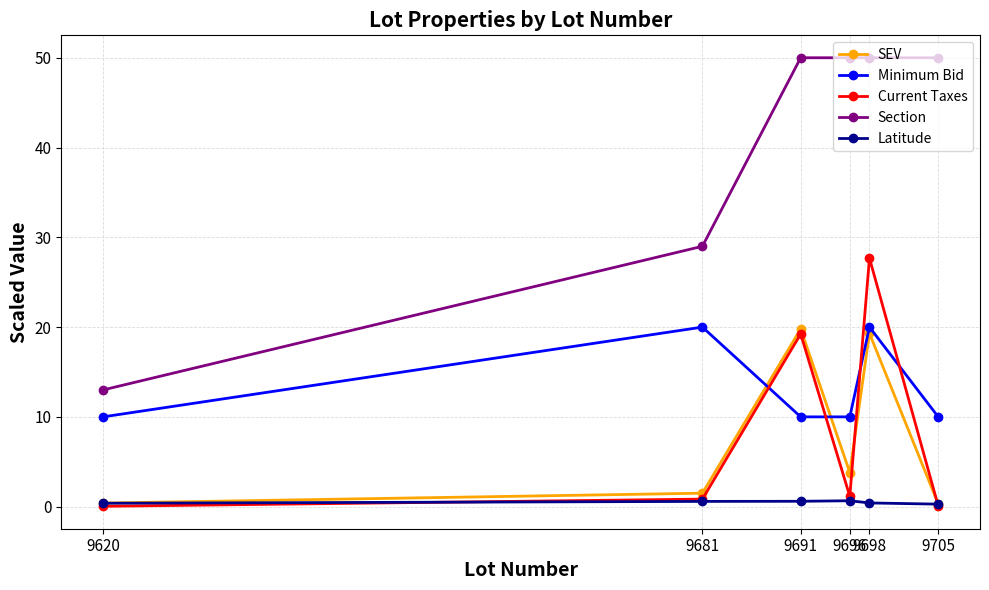

What is the average value of the Latitude series?

0.5